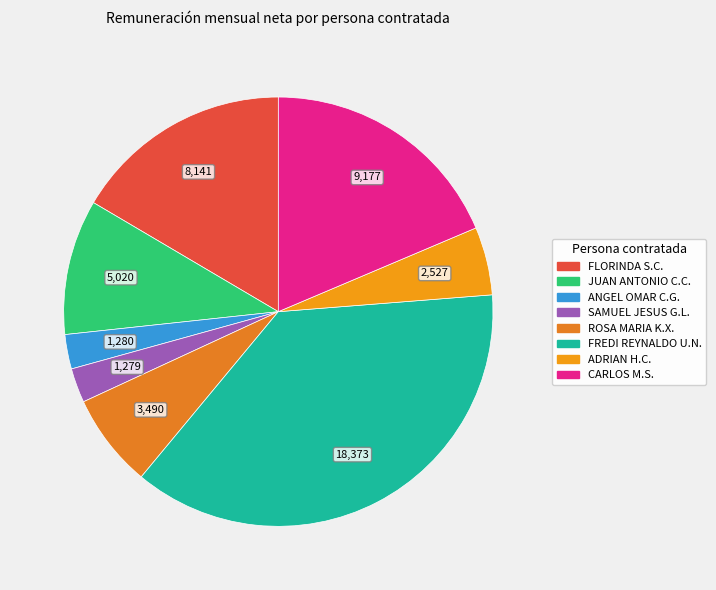

Rank the categories by value from highest to lowest.

FREDI REYNALDO UN NOH, CARLOS MASCOTE SOSA, FLORINDA SOSA CASTILLA, JUAN ANTONIO CARRILLO CHABLE, ROSA MARIA KIME XICUM, ADRIAN HERNANDEZ CRUZ, ANGEL OMAR CEN GOMEZ, SAMUEL JESUS GOMEZ LAVADORES